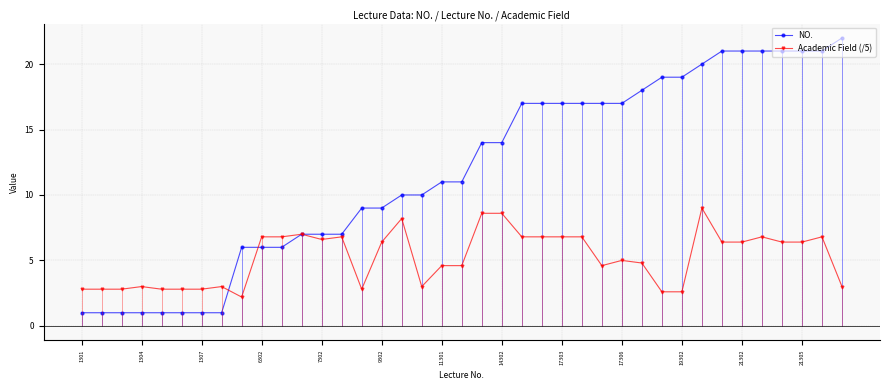

The value of Academic Field (/5) at 35 is 6.4. True or false?

True